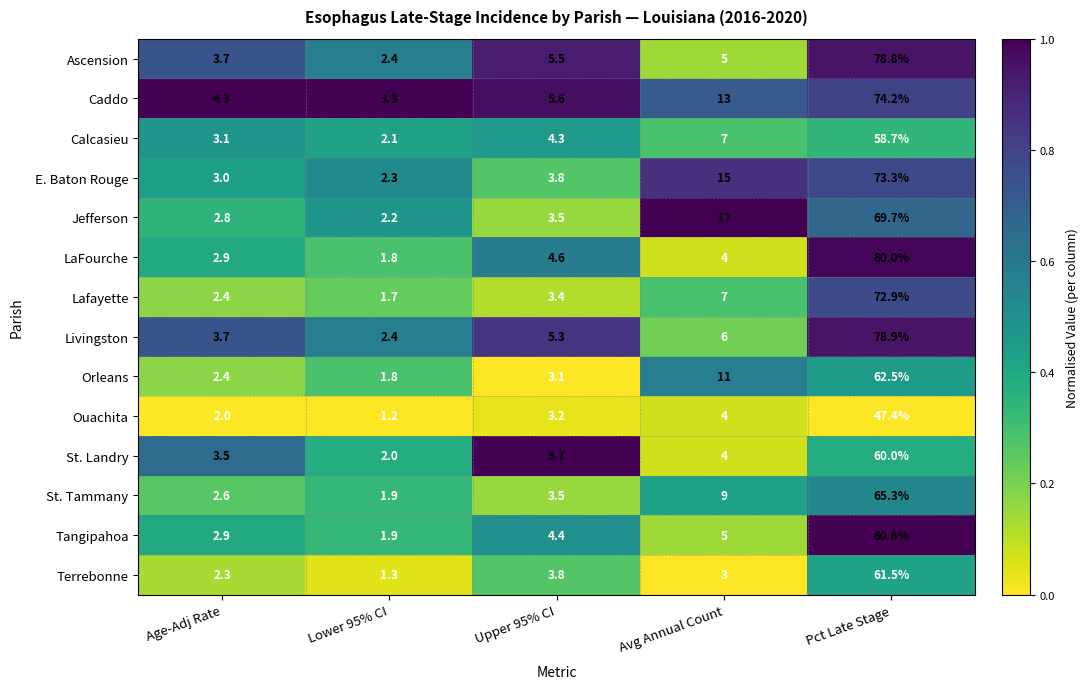

What is the sum of all Ascension values?

95.4